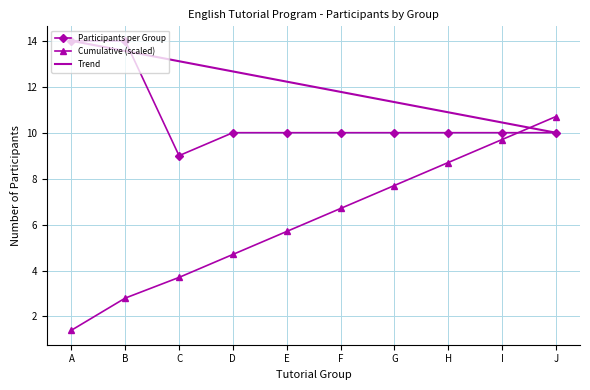

What is the total value across all series at G?

29.0